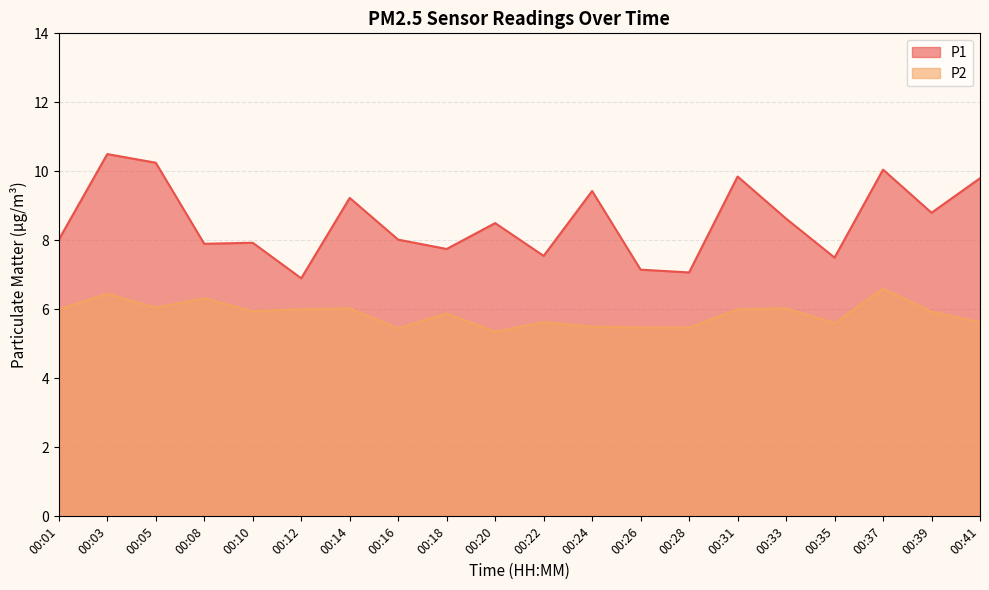

How many values in the P1 series exceed 8?

12